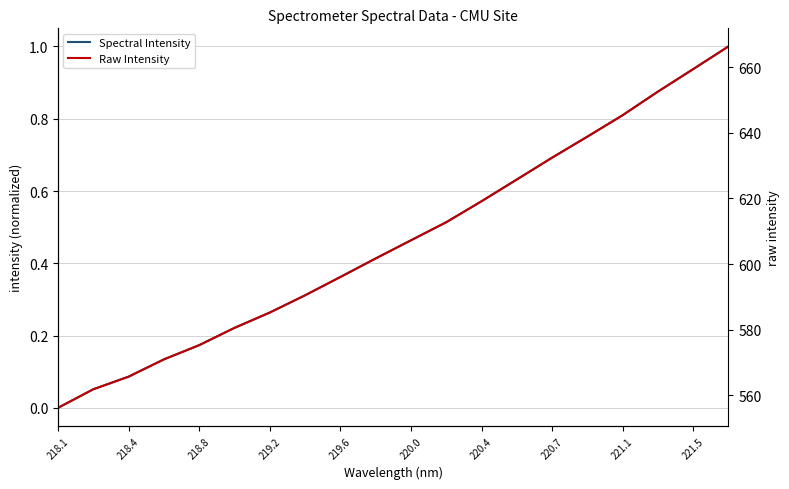

Reading right to left, extract all data points from this chart.

Spectral Intensity: 1.0	0.9	0.9	0.8	0.8	0.7	0.6	0.6	0.5	0.5	0.4	0.4	0.3	0.3	0.2	0.2	0.1	0.1	0.1	0.0
Raw Intensity: 666.4	659.4	652.6	645.4	638.9	632.4	625.8	619.1	612.8	607.2	601.7	596.0	590.5	585.2	580.5	575.3	570.9	565.6	561.8	556.1